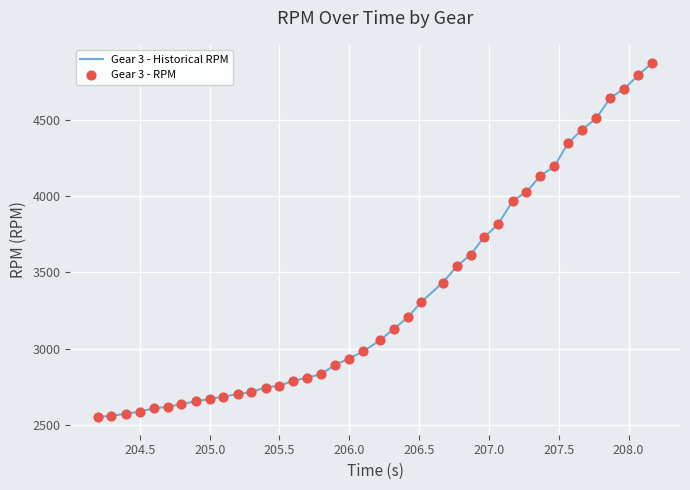

What is the difference between the maximum and minimum values?

2321